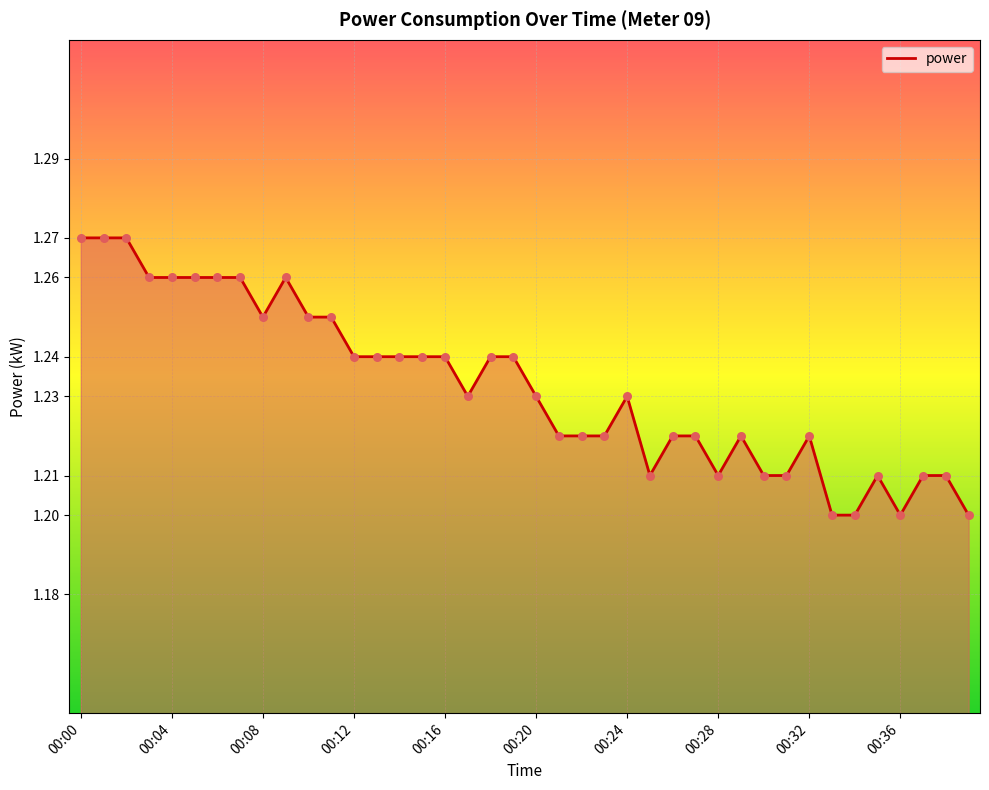

Does the chart have visible grid lines?

Yes